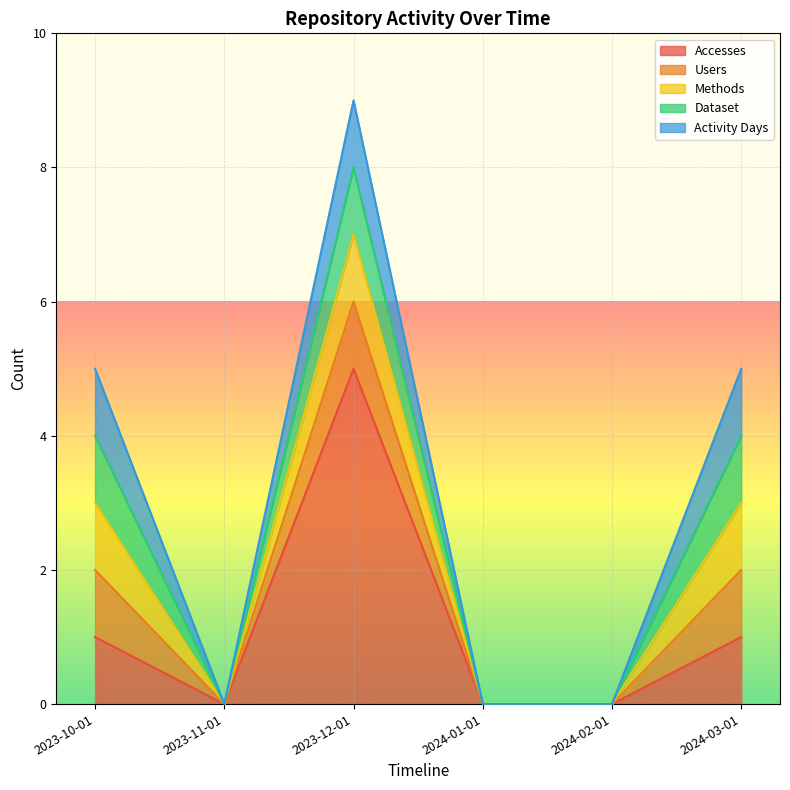

What is the value of the Users point at the 1st from the left?

1